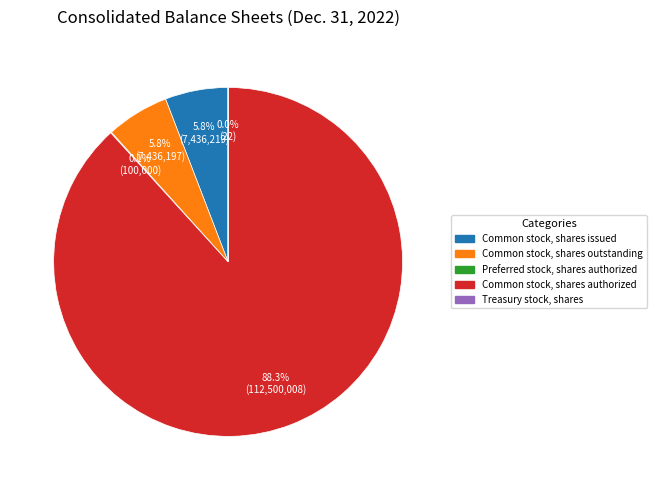

True or false: Common stock, shares authorized accounts for 88% of the total.

True